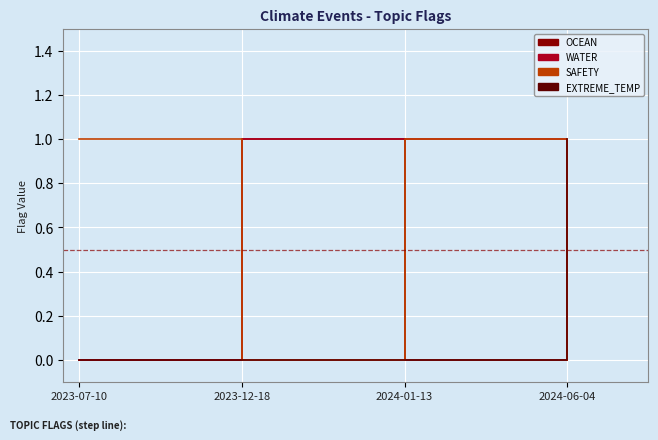

Is the value of SAFETY at 2023-07-10 greater than the value of EXTREME_TEMP at 2023-07-10?

Yes